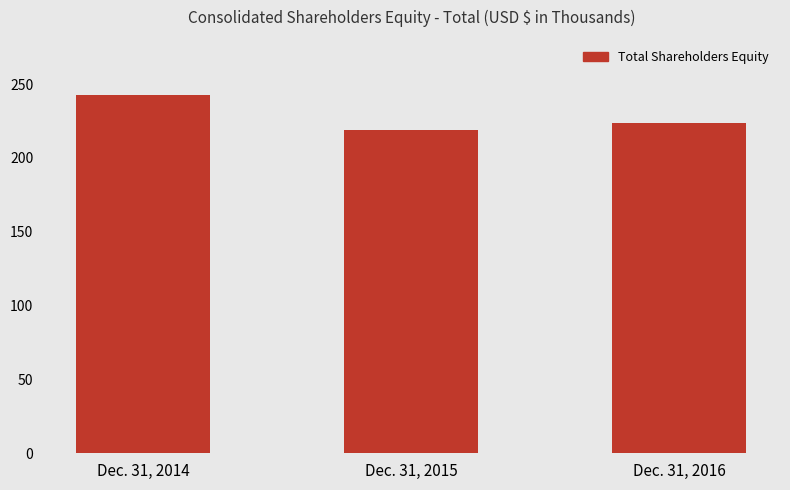

Reading left to right, extract all data points from this chart.

242925	218984	223543